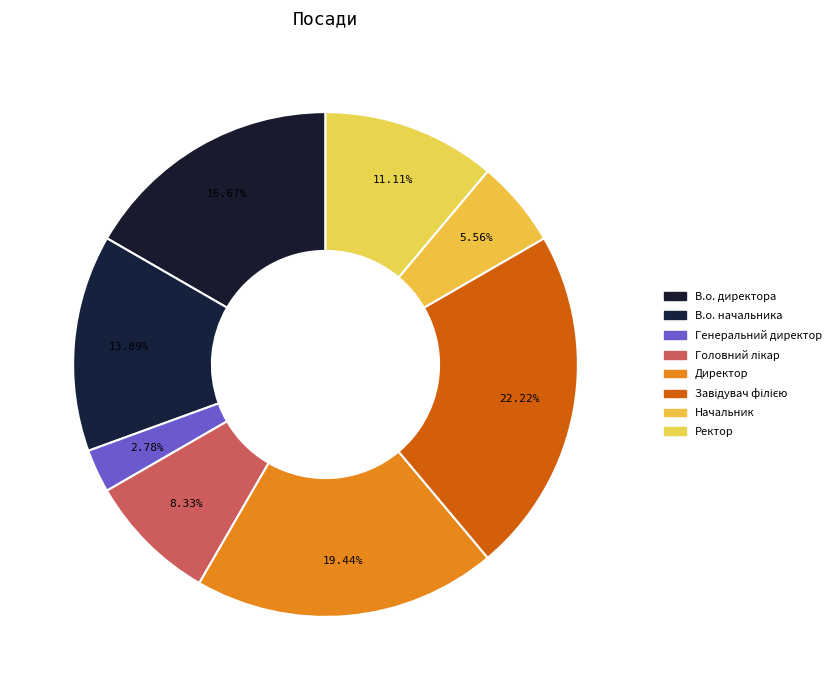

Rank the categories by value from highest to lowest.

Завідувач філією, Директор, В.о. директора, В.о. начальника, Ректор, Головний лікар, Начальник, Генеральний директор